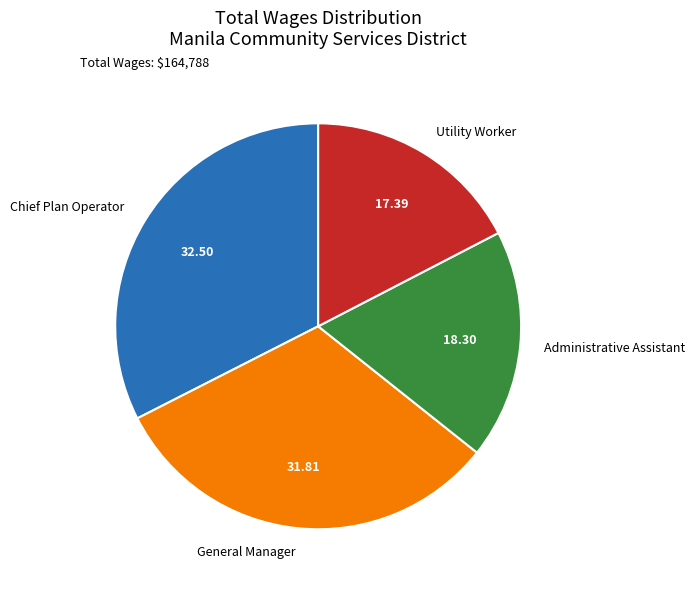

Is the sum of General Manager and Utility Worker greater than half?

No